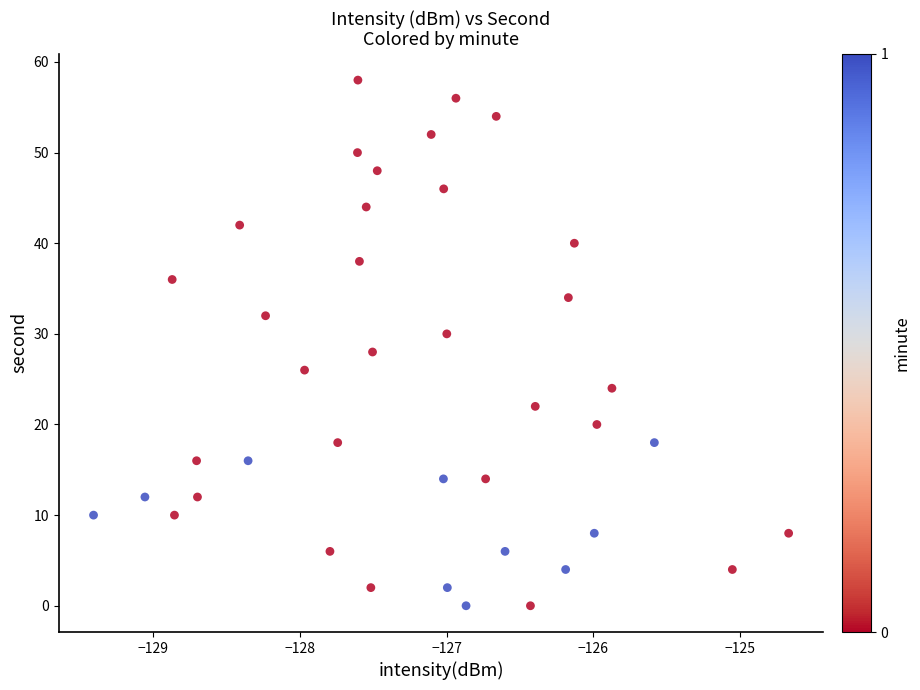

What is the range of Y values (max minus min)?

58